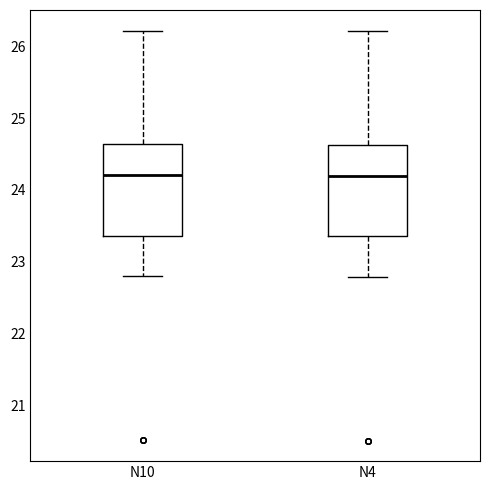

Where does the median line of the box for N10 sit on the y-axis? The values are not printed on the chart, so give them approximately, as read against the axis.

24.2